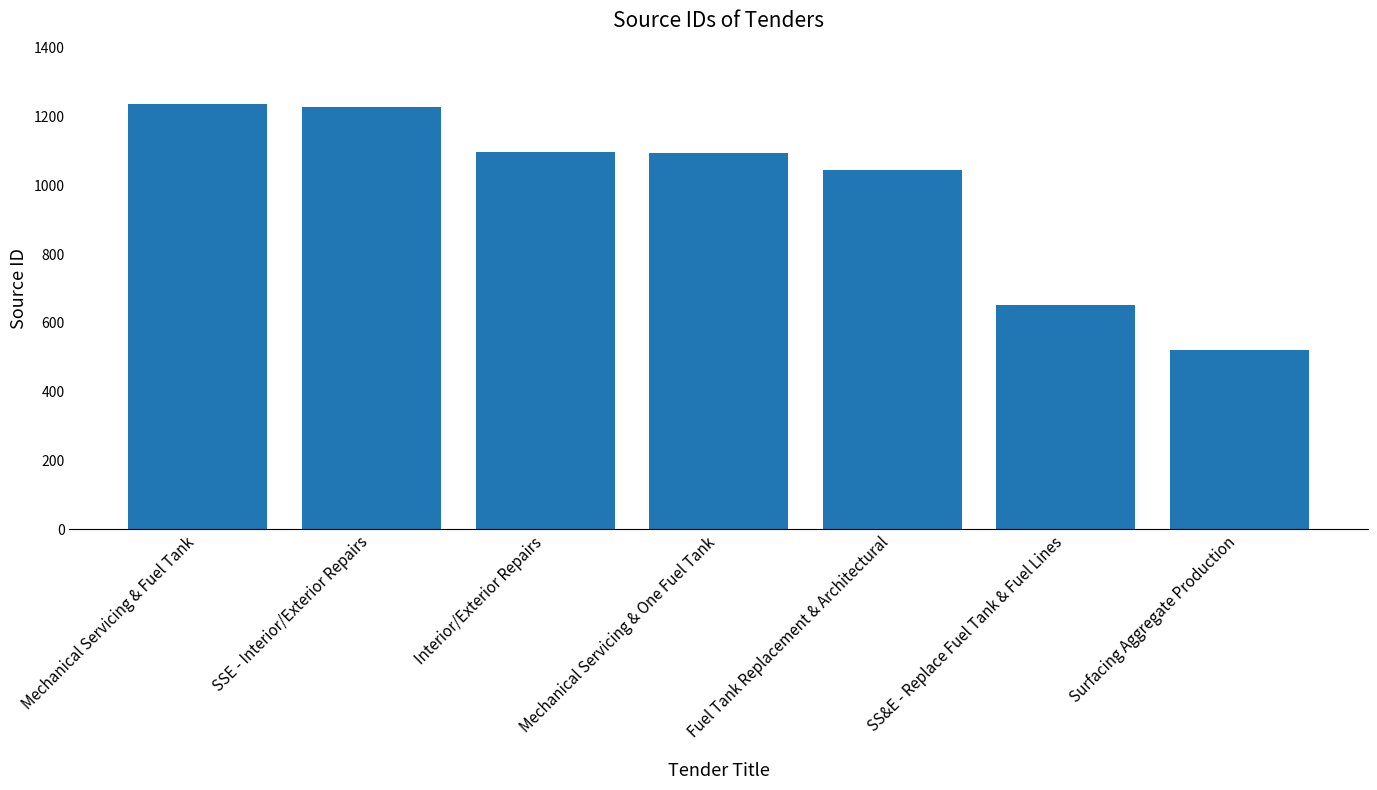

Which has a higher value, SS&E - Replace Fuel Tank & Fuel Lines or SSE - Interior/Exterior Repairs?

SSE - Interior/Exterior Repairs